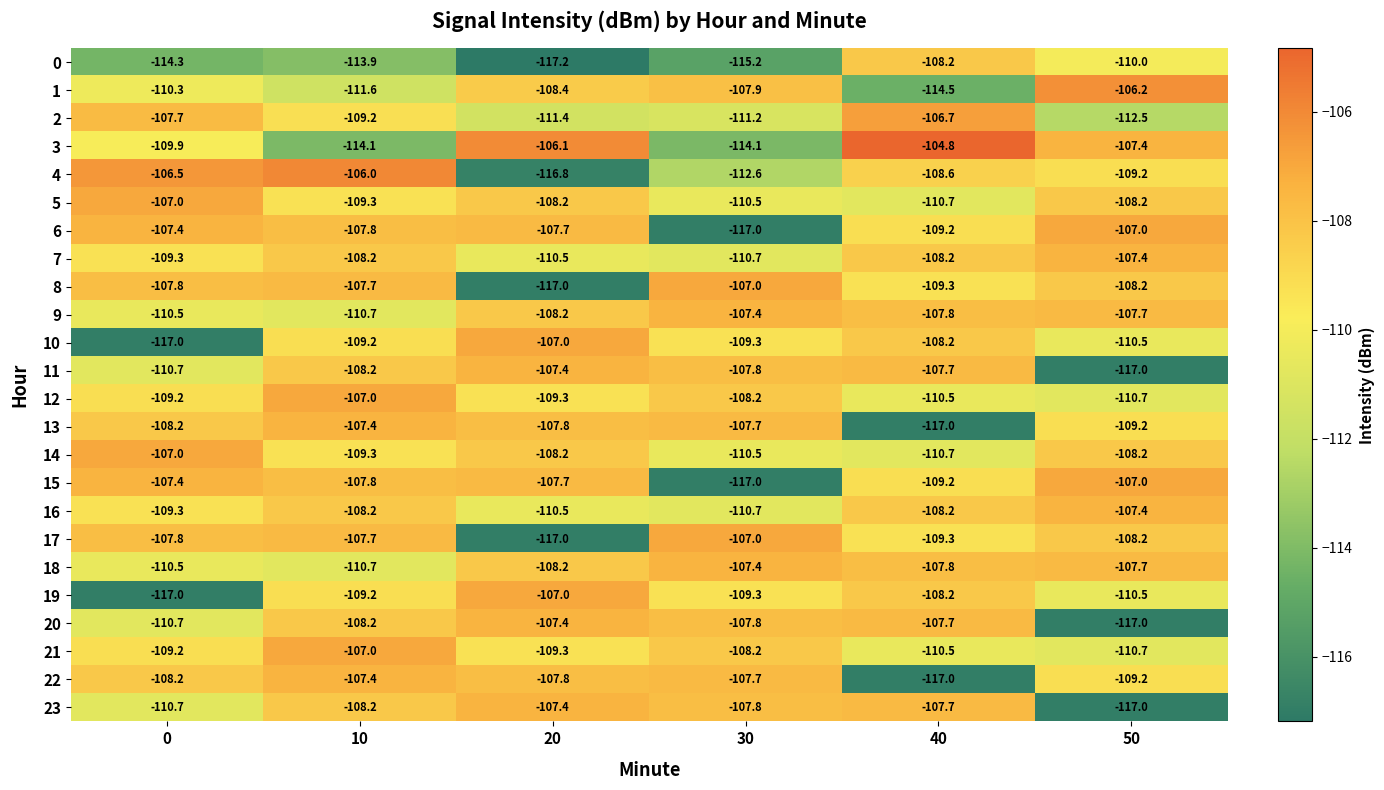

What is the total value across all series at 40?

-2627.7